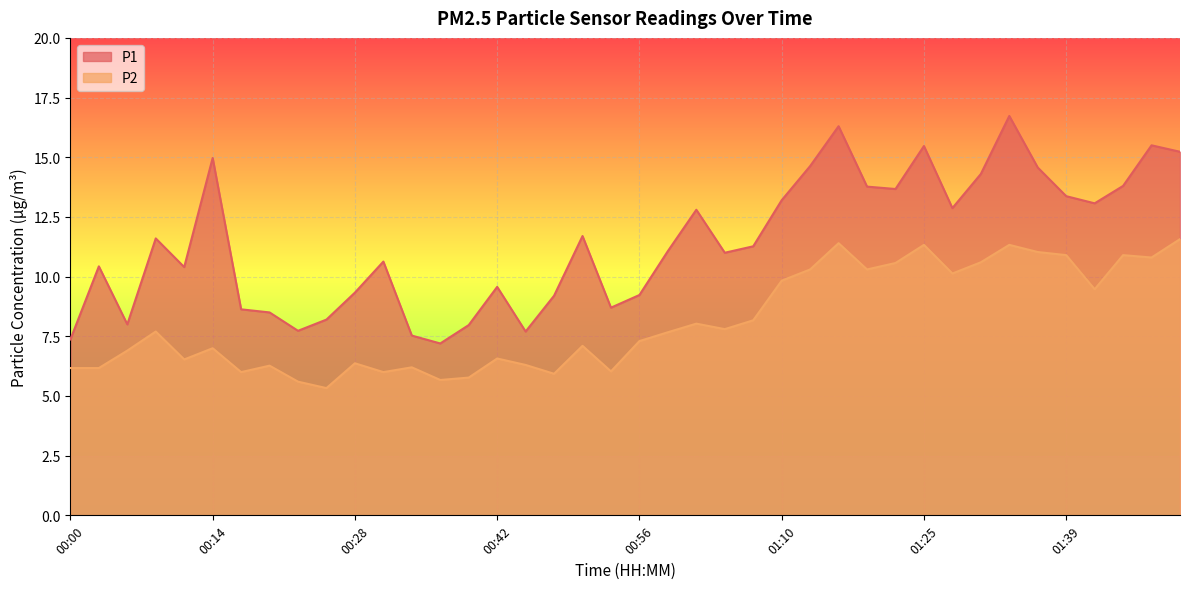

At which category does P2 reach its first local valley?

00:11